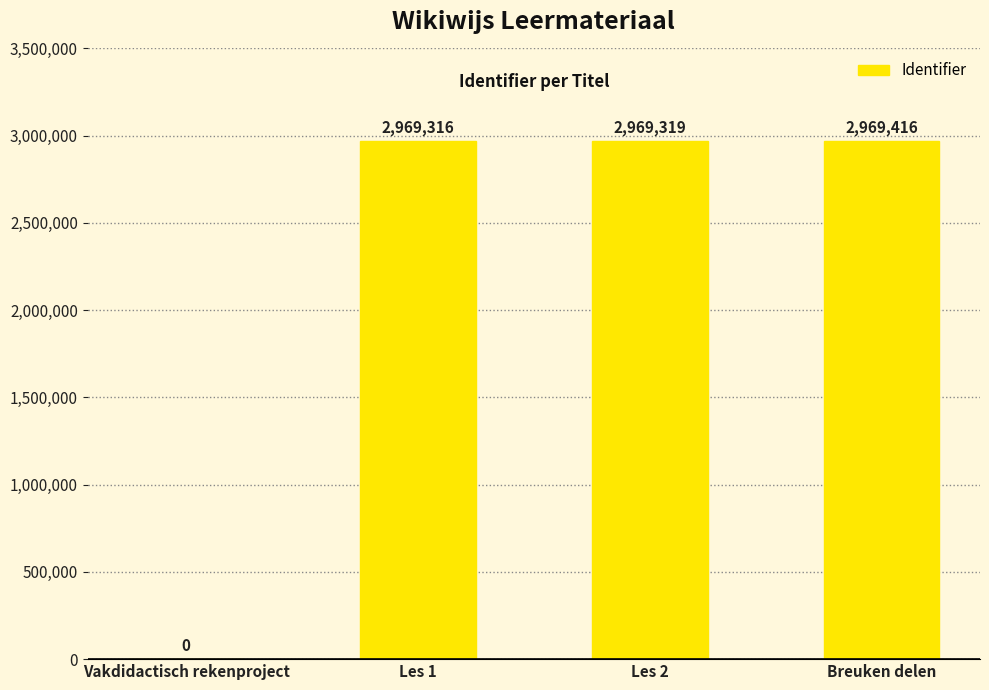

Are the bars horizontal?

No